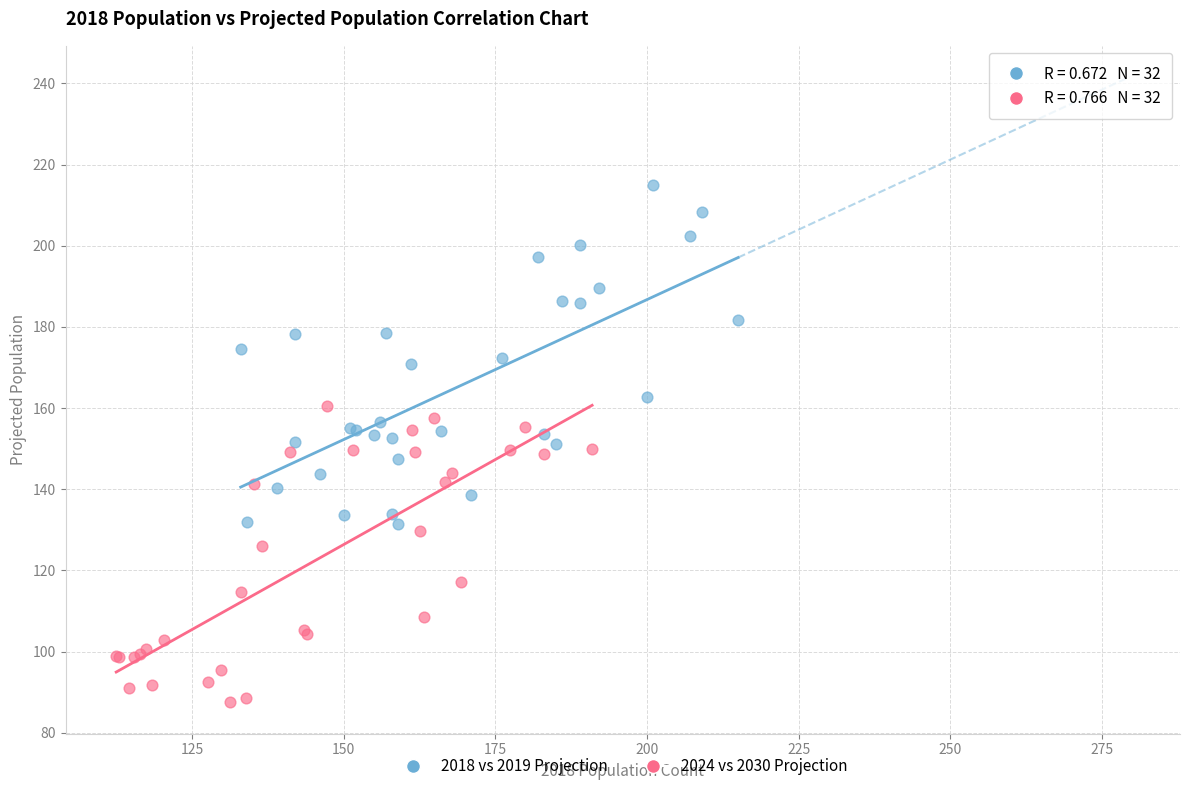

Which series contains the highest Y value?

2018 vs 2019 Projection